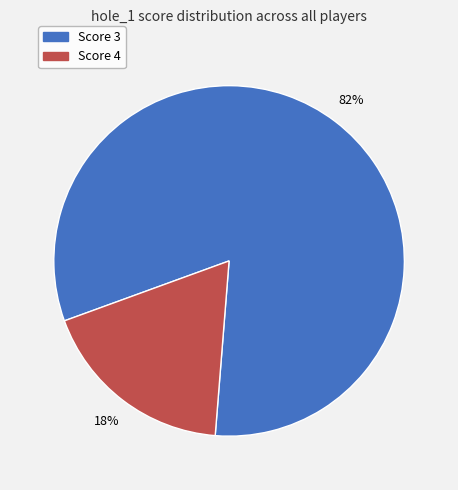

Which category has the smallest portion of the pie?

Score 4